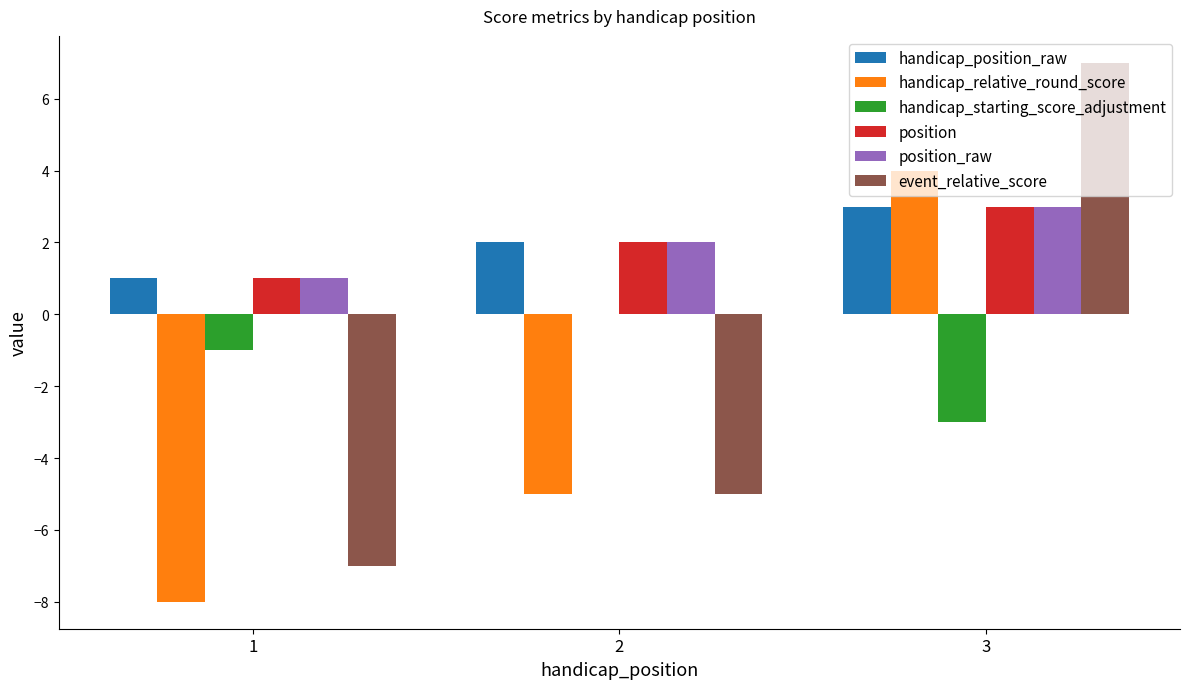

What is the sum of all position values?

6